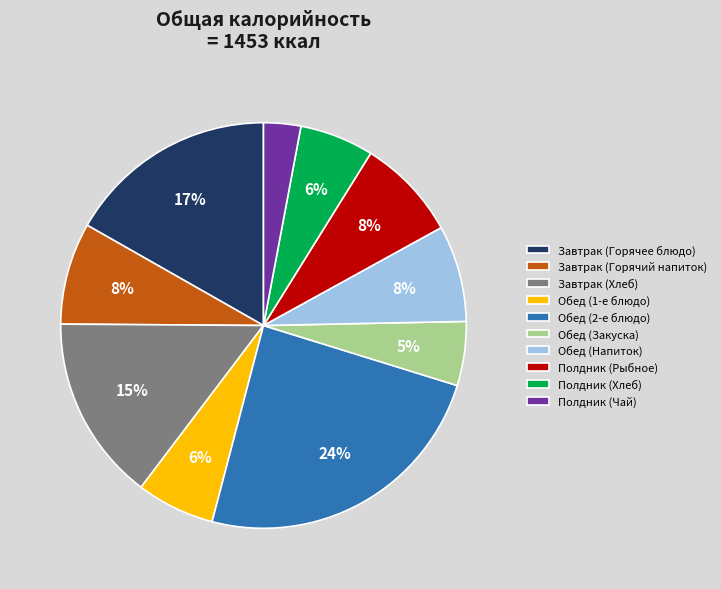

Is Завтрак (Горячее блюдо) the majority of the pie?

No